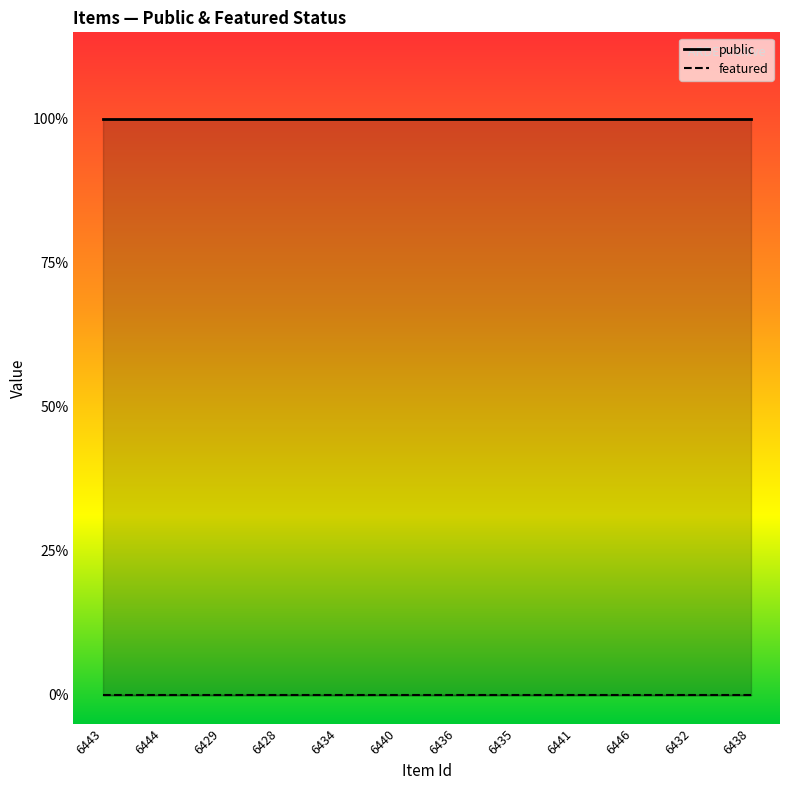

Reading left to right, what are all the values shown in this chart?

public: 1	1	1	1	1	1	1	1	1	1	1	1
featured: 0	0	0	0	0	0	0	0	0	0	0	0